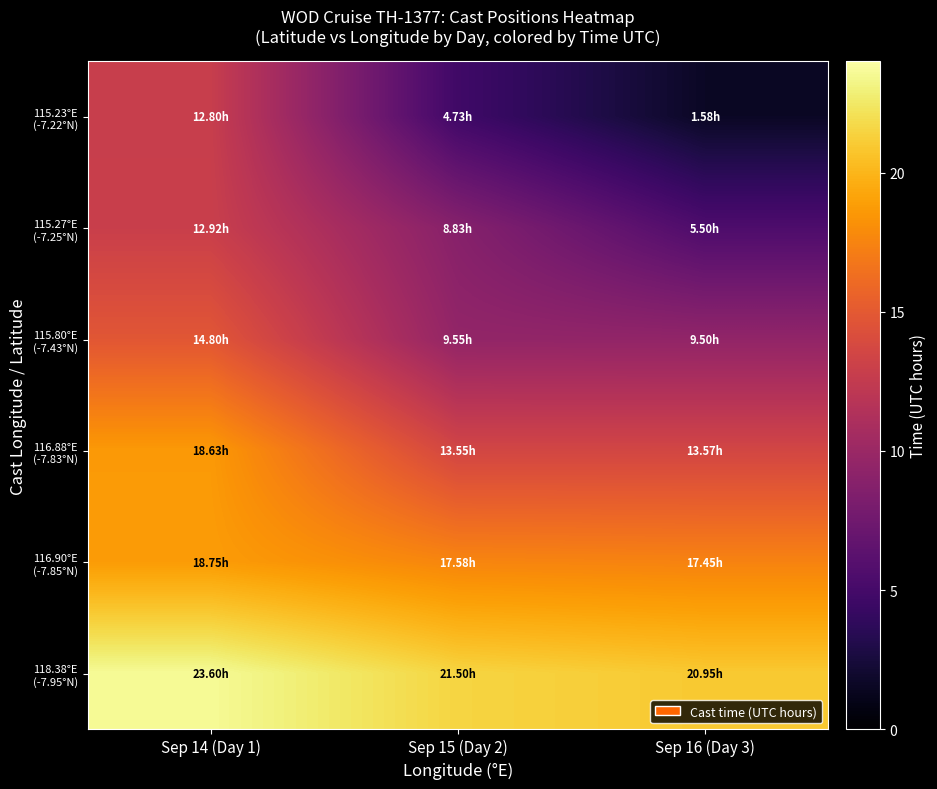

What is the spread (max minus min) of values at Sep 14 (Day 1)?

10.8